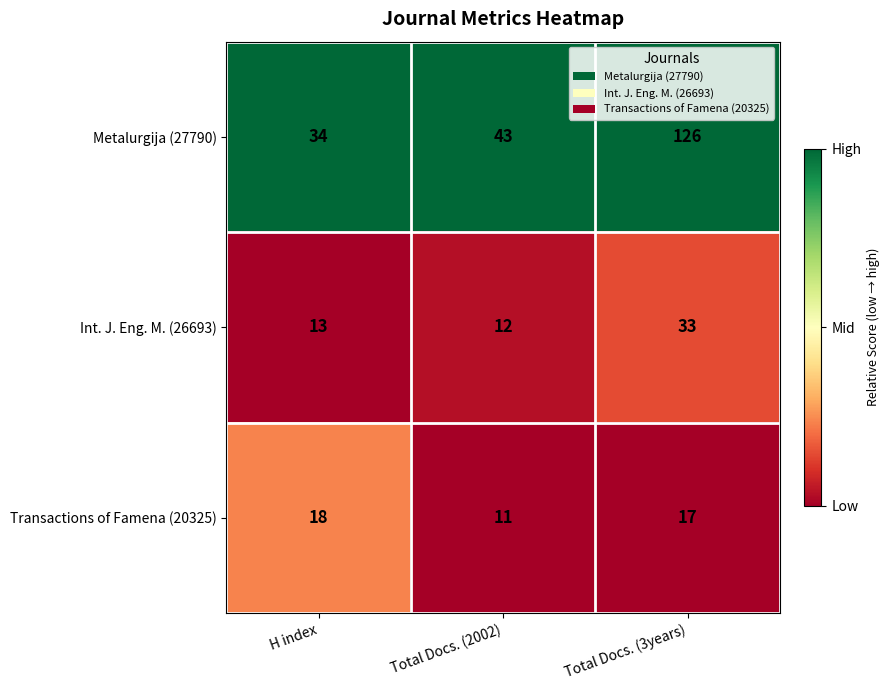

At which category is the sum across all series the highest?

Total Docs. (3years)